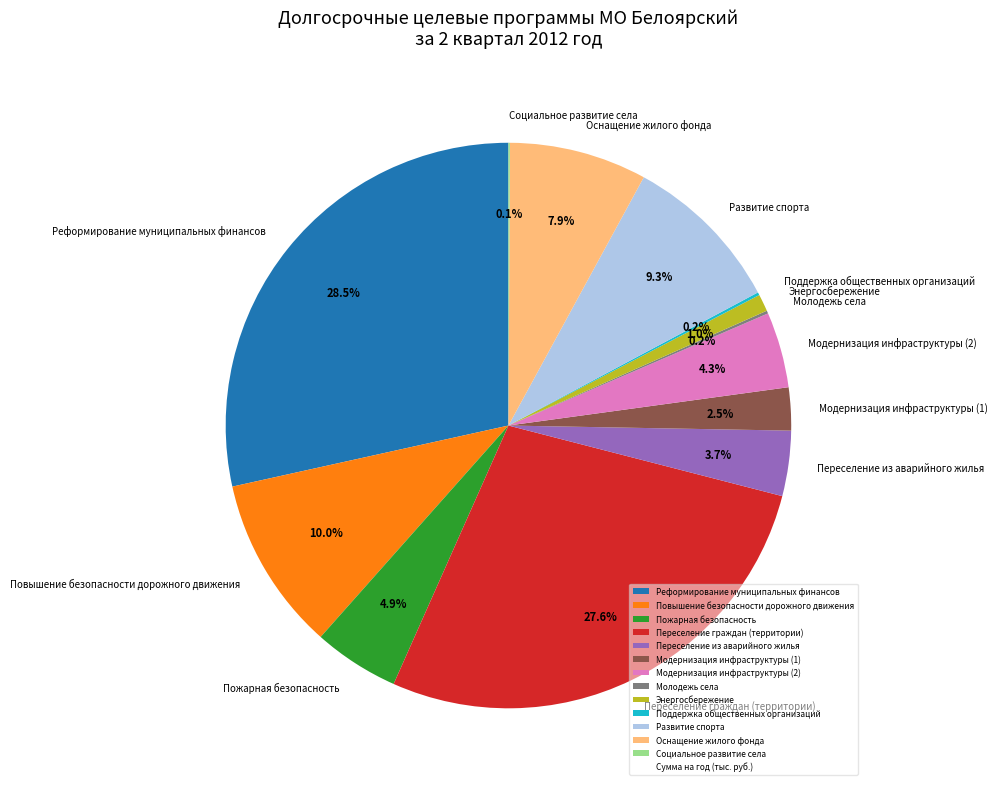

What portion of the pie excludes Пожарная безопасность?

95.1%